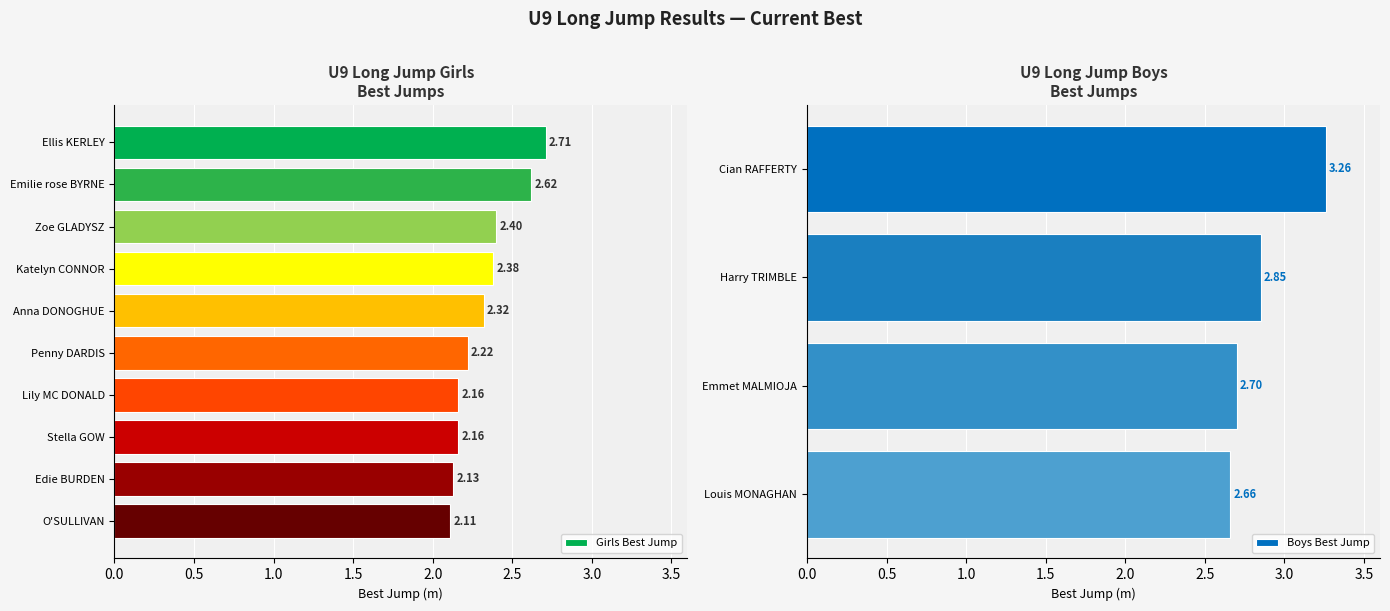

What is the sum of the values at Ellis KERLEY and Anna DONOGHUE?

5.0